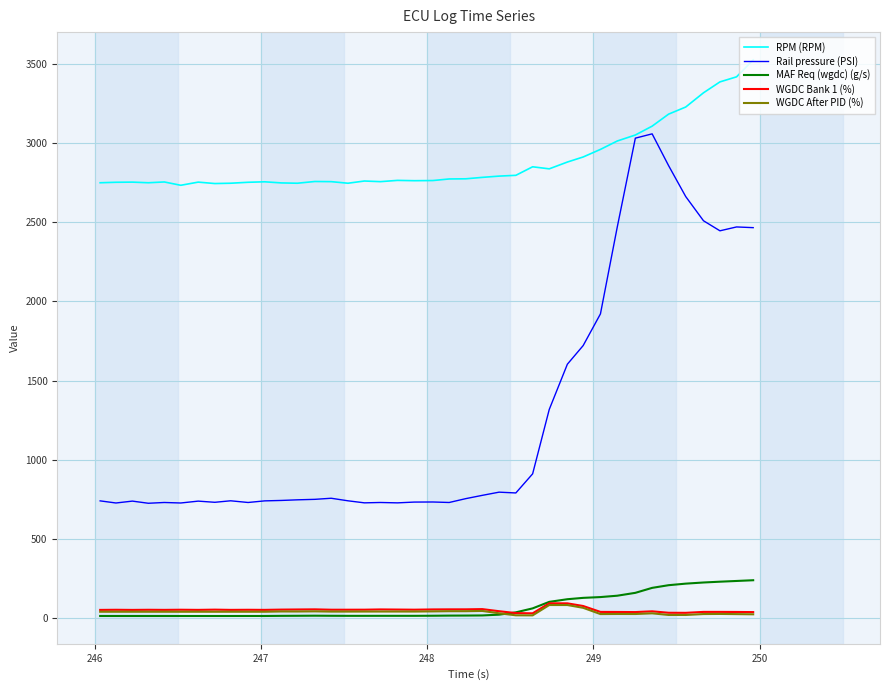

Which series has the largest total across all categories?

RPM (RPM)